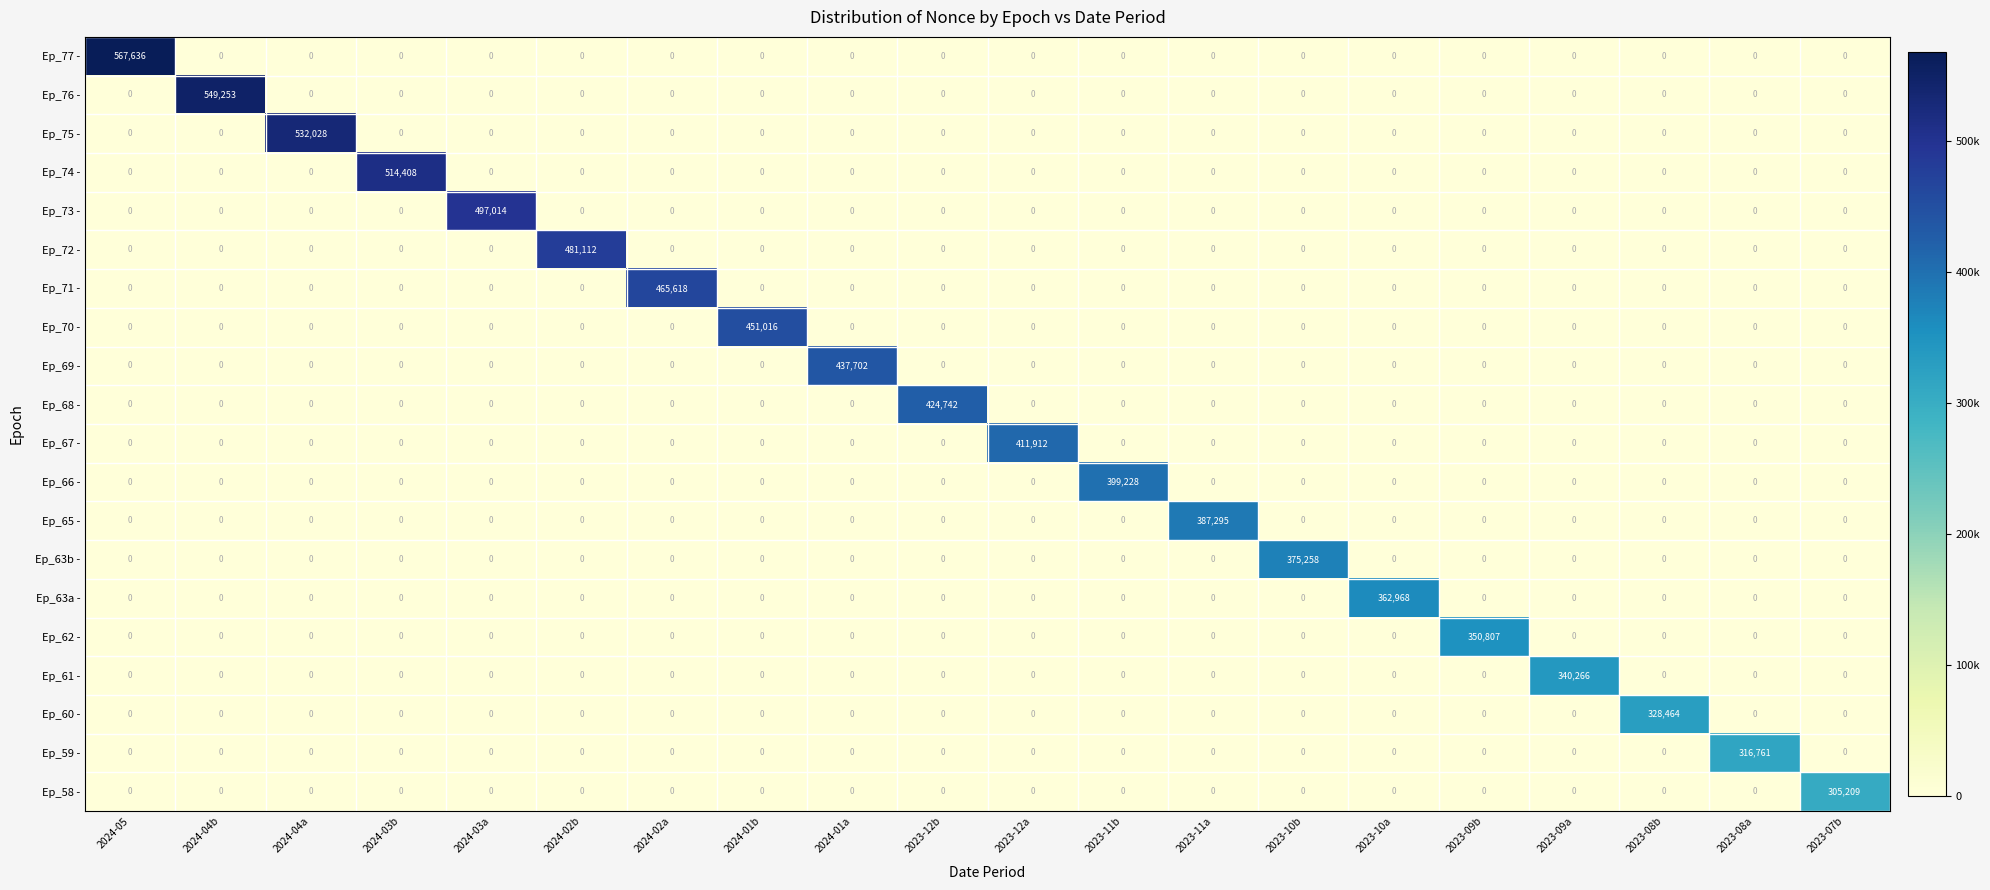

What is the total value across all series at 2023-08a?

316761